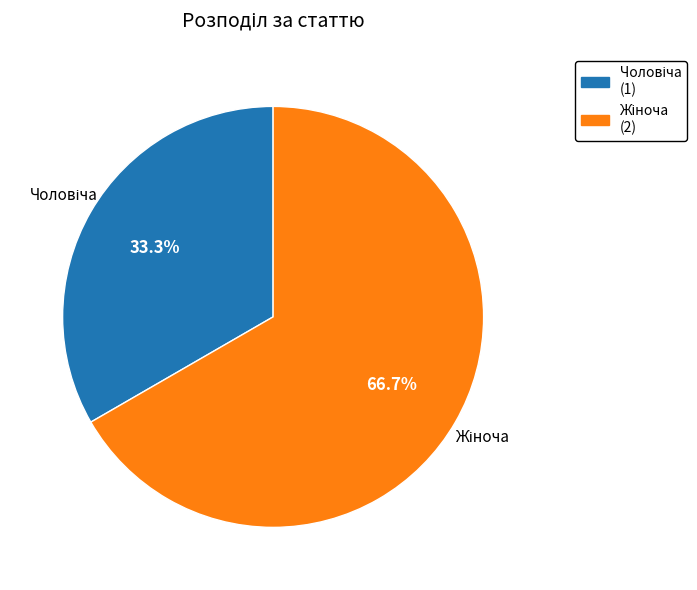

How many segments does this pie chart have?

2